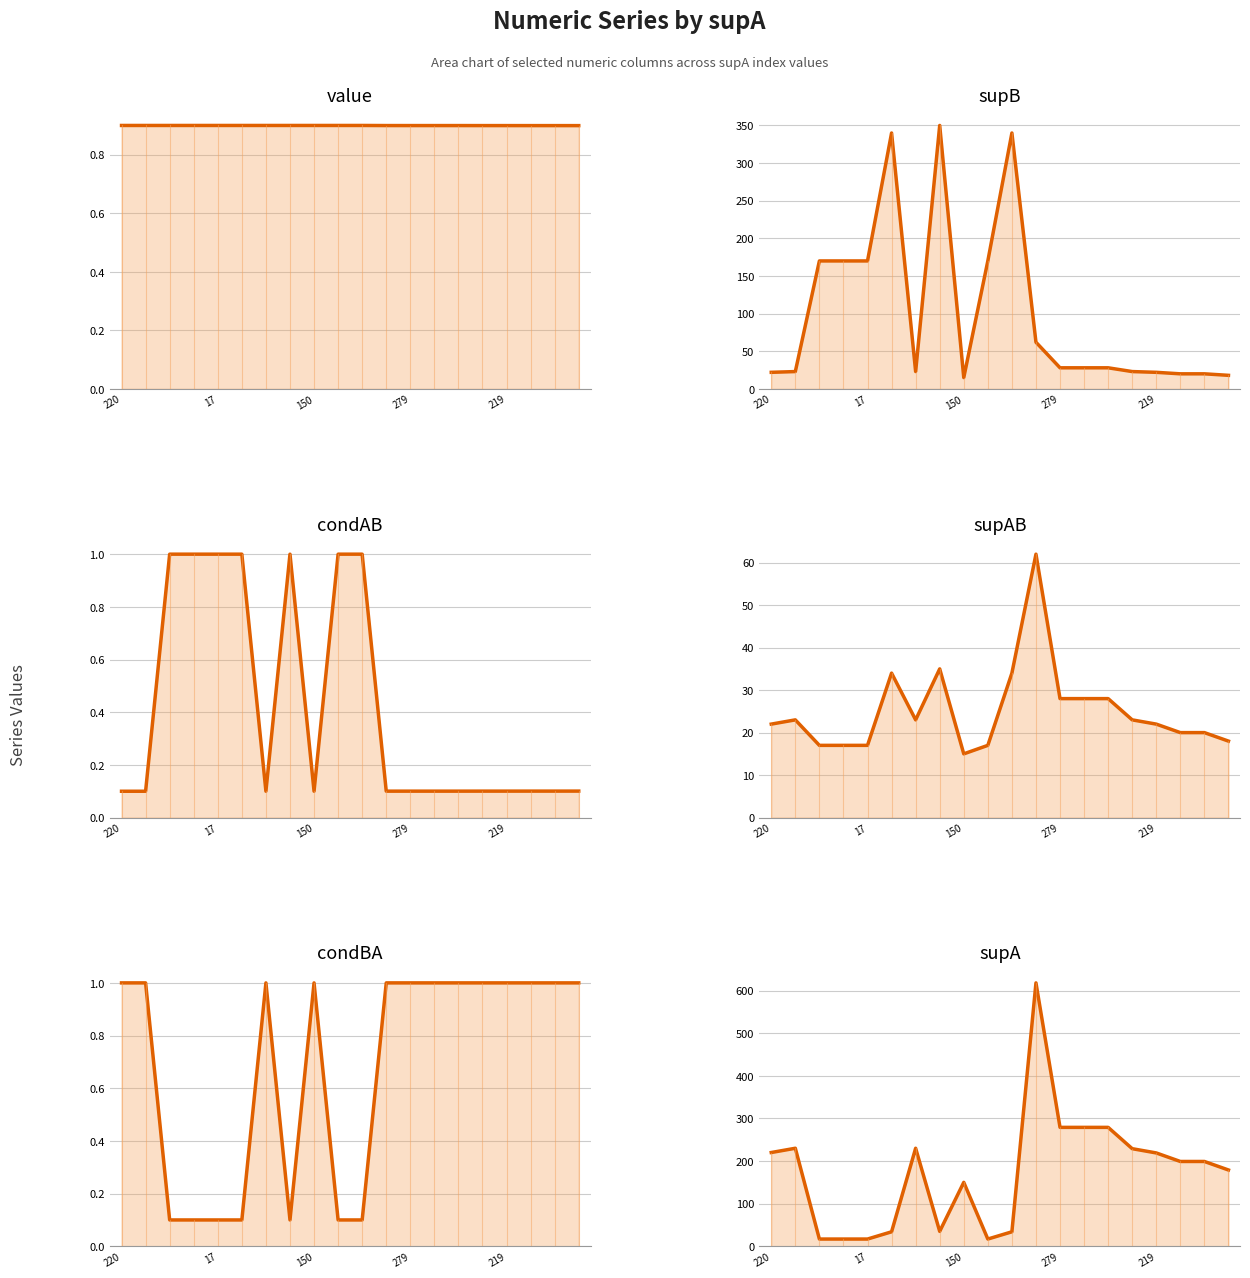

True or false: condBA and value intersect in this chart.

True